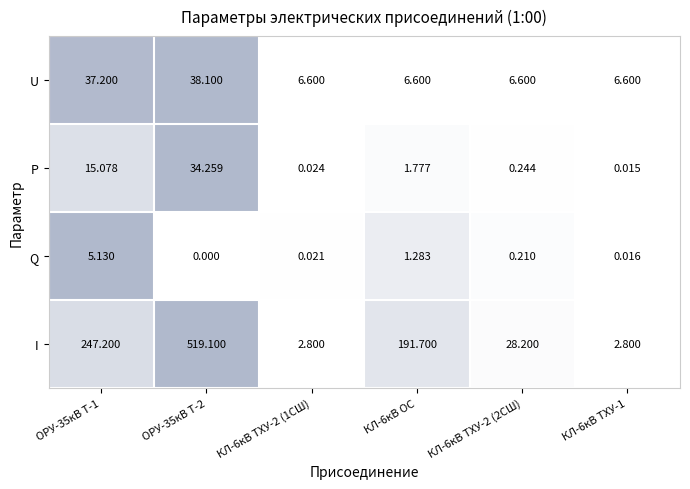

How many series are shown in this chart?

4